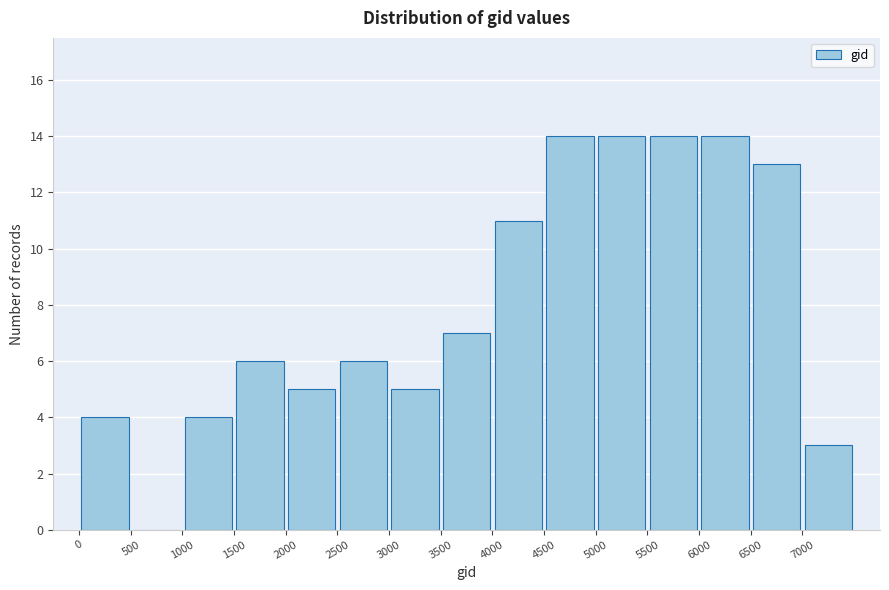

How tall is the bar that spans 6500 to 7000 on the x-axis? The values are not printed on the chart, so give them approximately, as read against the axis.

13